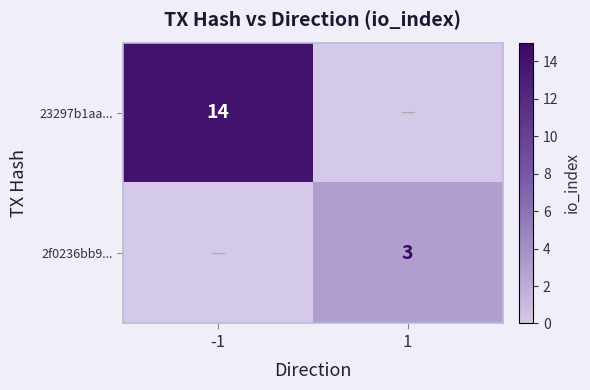

The 23297b1aa... series shows 14 at -1. True or false?

True